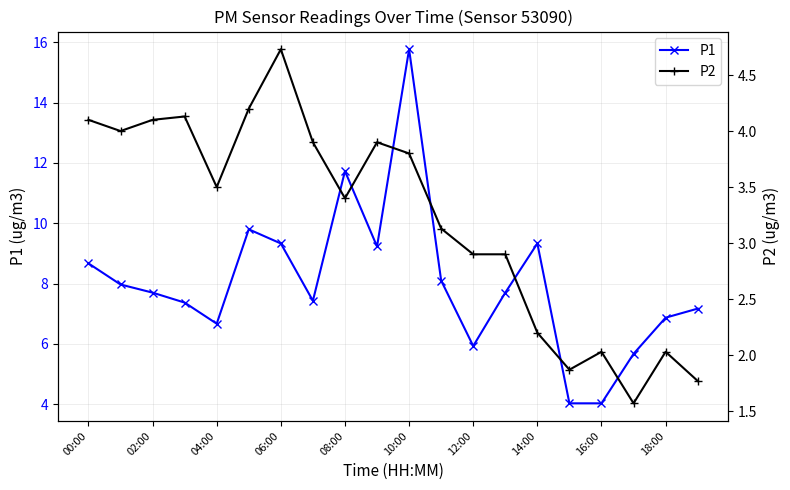

List the series in order of their overall mean, lowest first.

P2, P1